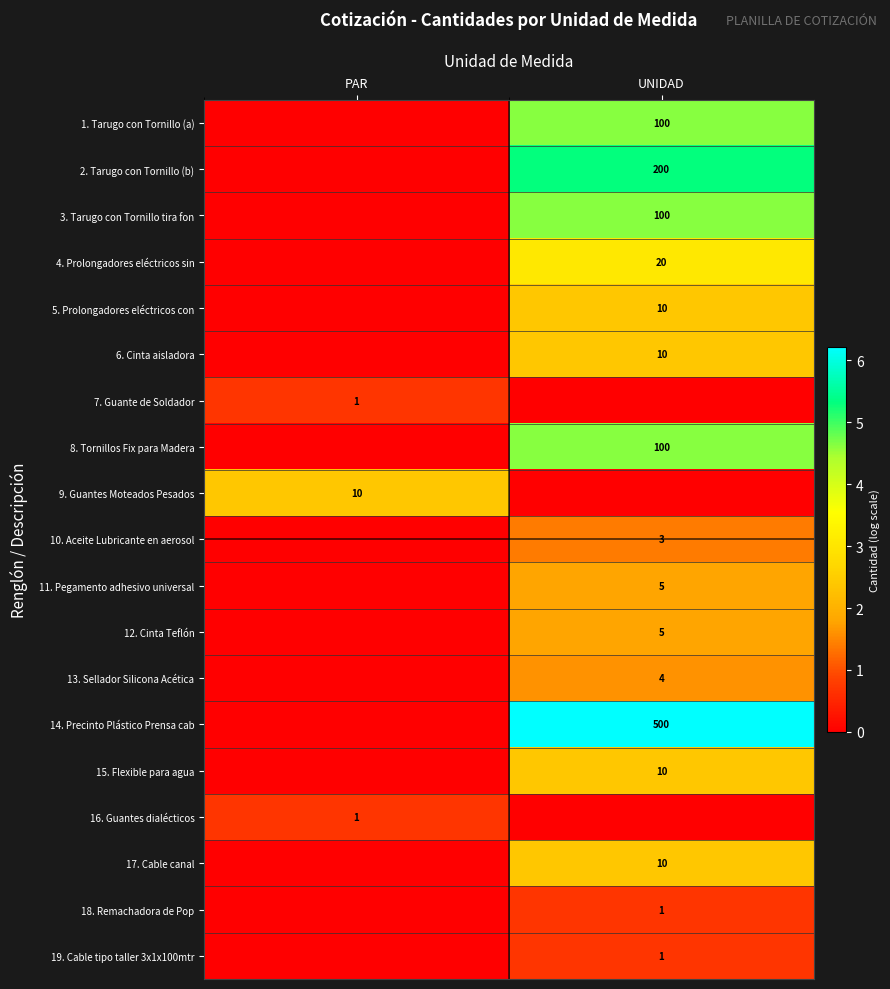

What is the spread (max minus min) of values at UNIDAD?

6.2